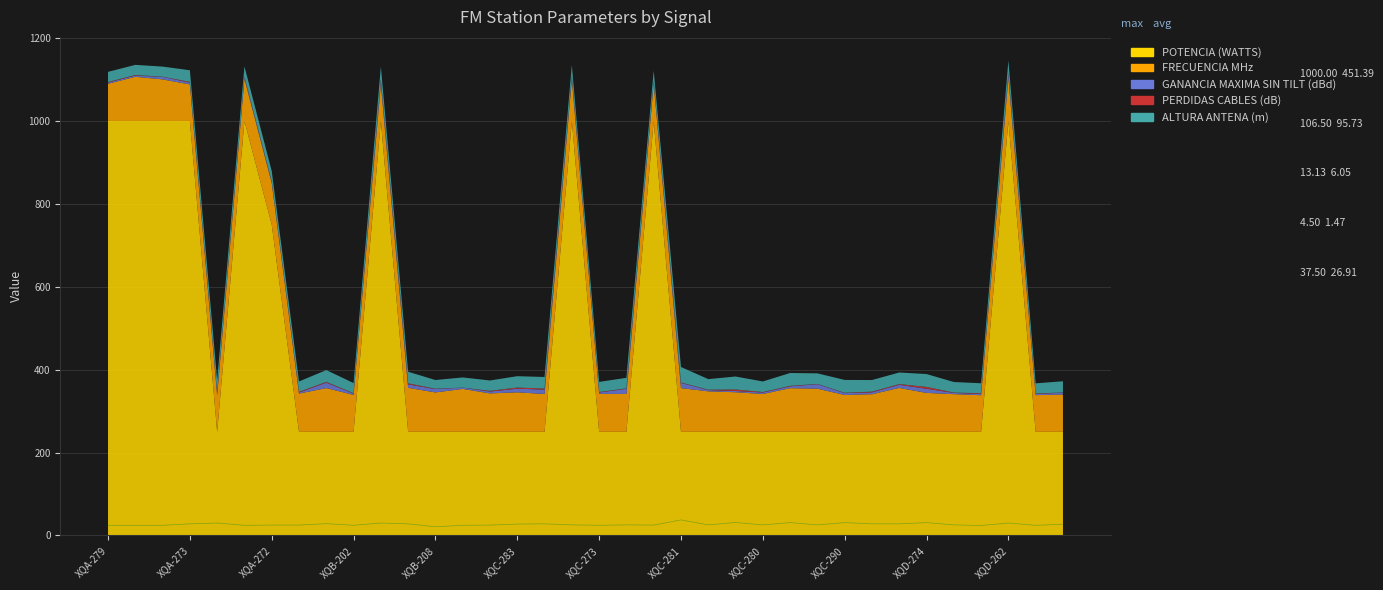

What is the difference between the second highest and second lowest values?

7.3